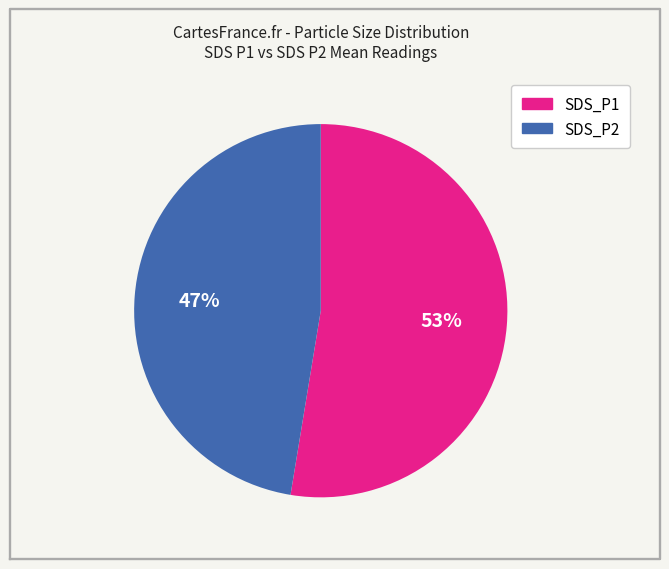

To the nearest percent, what portion does SDS_P1 represent?

52%